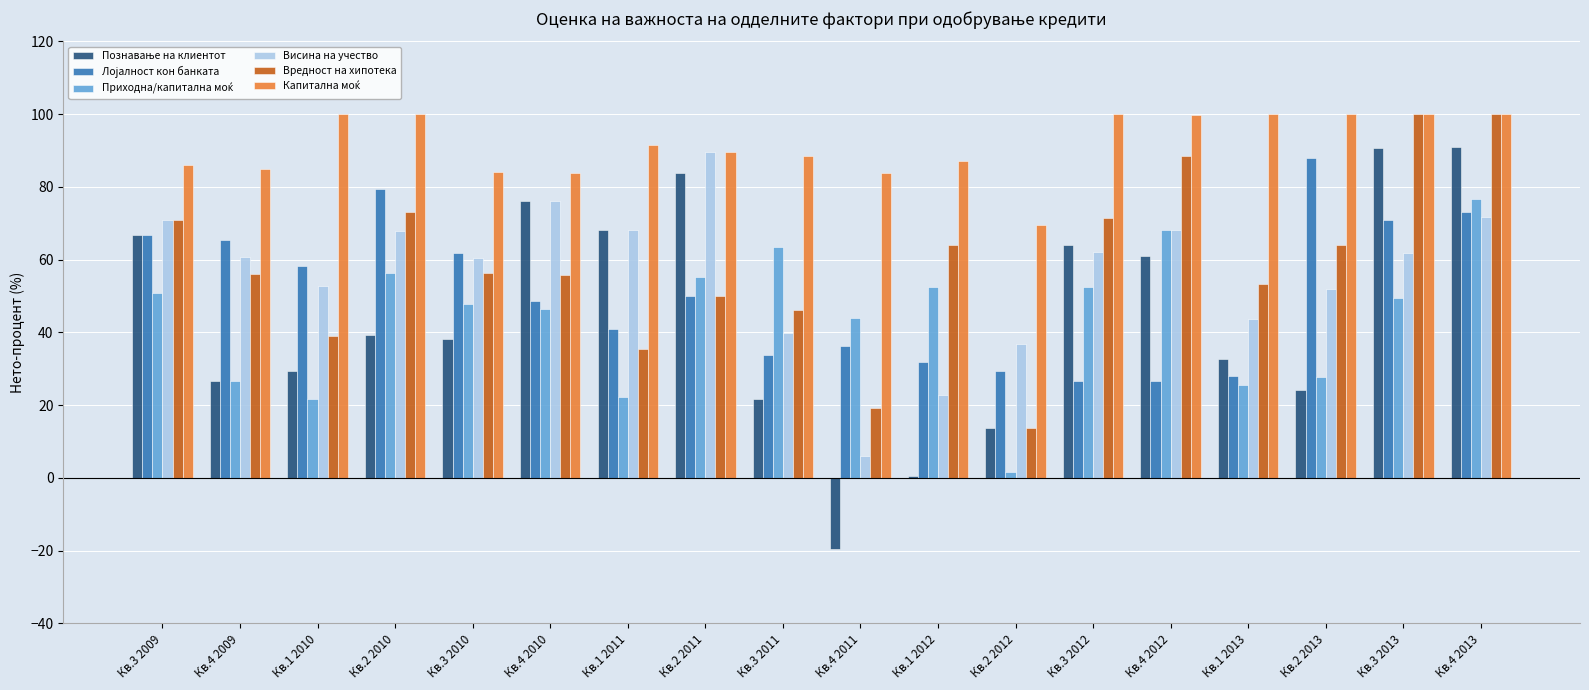

What is the label of the 18th bar from the left?

Кв.4 2013